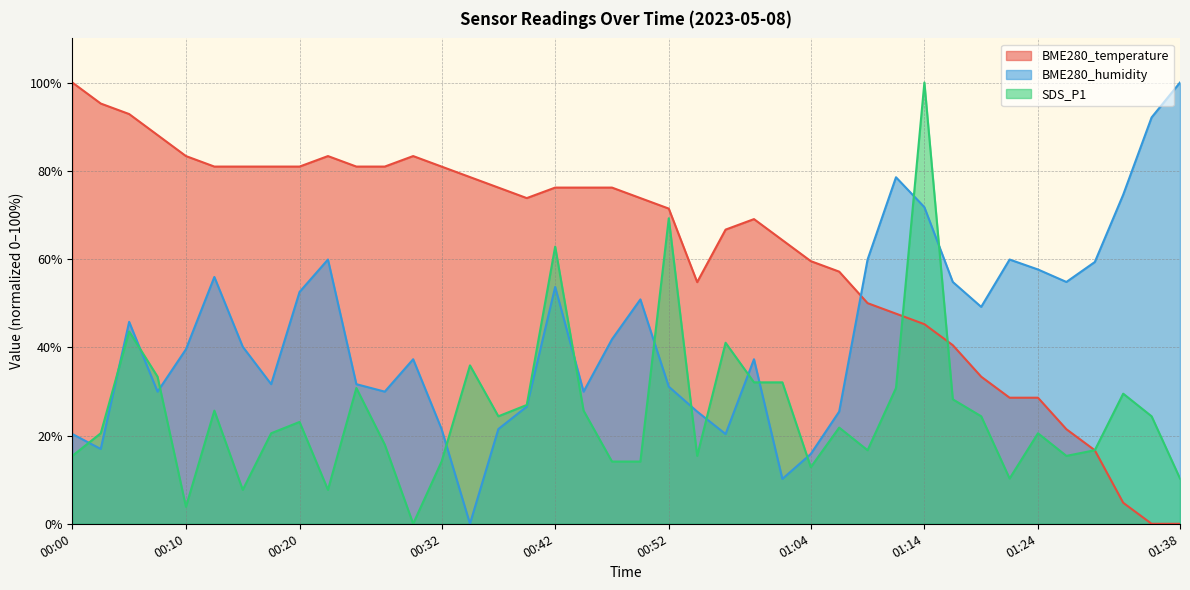

Reading left to right, what are all the values shown in this chart?

BME280_temperature: 100.0	95.2	92.9	88.1	83.3	81.0	81.0	81.0	81.0	83.3	81.0	81.0	83.3	81.0	78.6	76.2	73.8	76.2	76.2	76.2	73.8	71.4	54.8	66.7	69.0	64.3	59.5	57.1	50.0	47.6	45.2	40.5	33.3	28.6	28.6	21.4	16.7	4.8	0.0	0.0
BME280_humidity: 20.3	16.9	45.8	29.9	39.5	55.9	40.1	31.6	52.5	59.9	31.6	29.9	37.3	21.5	0.0	21.5	26.6	53.7	29.9	41.8	50.8	31.1	25.4	20.3	37.3	10.2	15.8	25.4	59.9	78.5	71.8	54.8	49.2	59.9	57.6	54.8	59.3	74.6	92.1	100.0
SDS_P1: 15.4	20.5	43.6	33.3	3.8	25.6	7.7	20.5	23.1	7.7	30.8	17.9	0.0	14.1	35.9	24.4	26.9	62.8	25.6	14.1	14.1	69.2	15.4	41.0	32.1	32.1	12.8	21.8	16.7	30.8	100.0	28.2	24.4	10.3	20.5	15.4	16.7	29.5	24.4	10.3